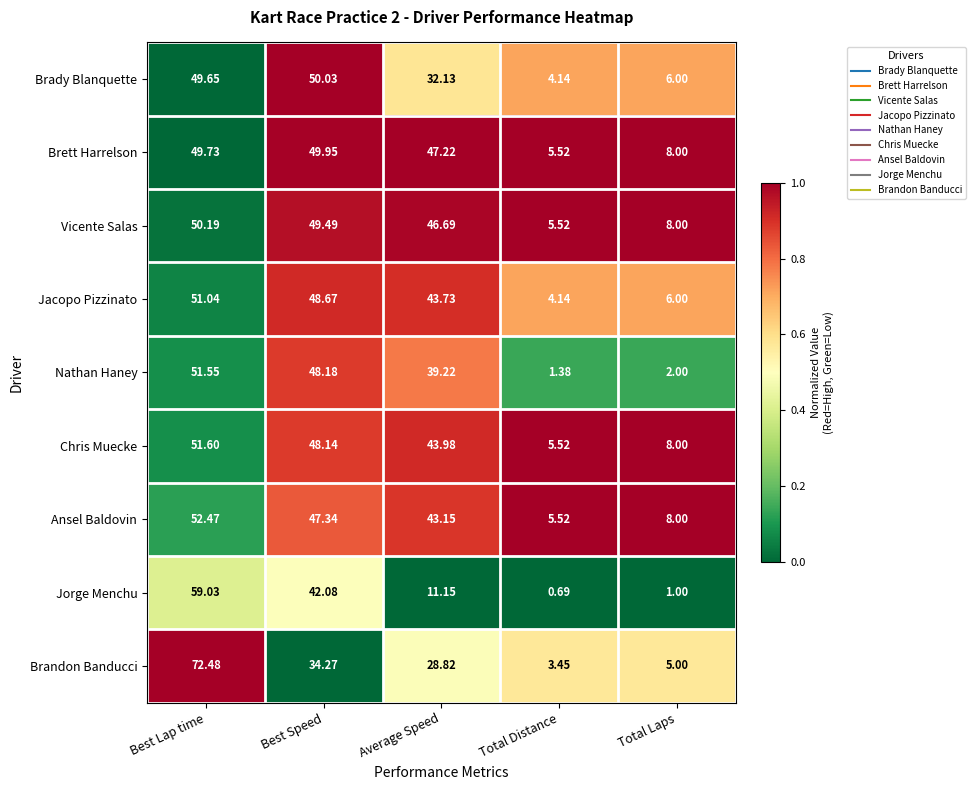

Where is Chris Muecke nearest to the value 28?

Average Speed